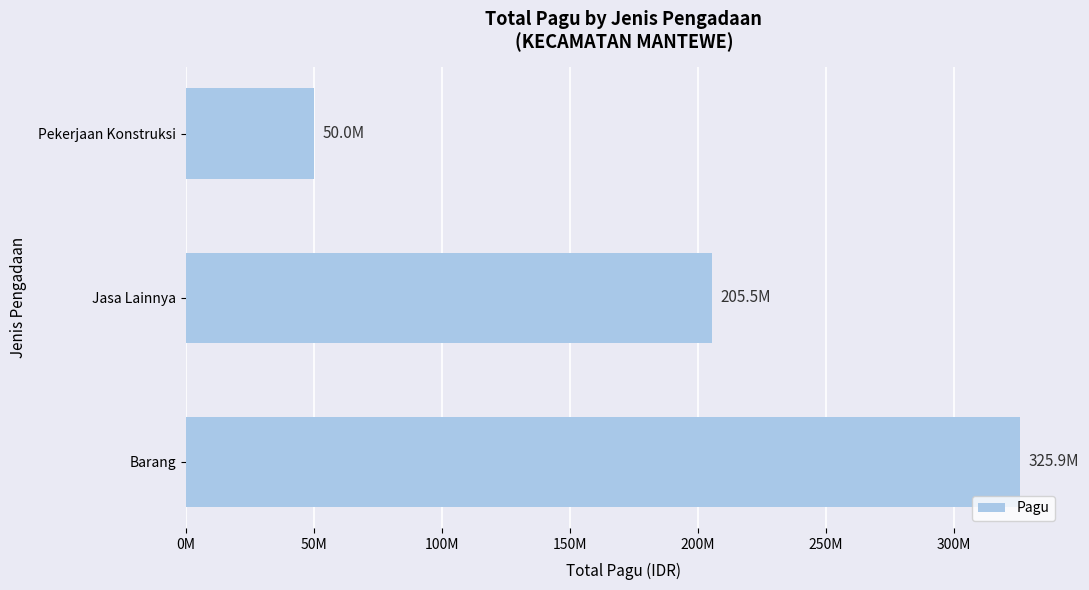

How many bars are there in total?

3